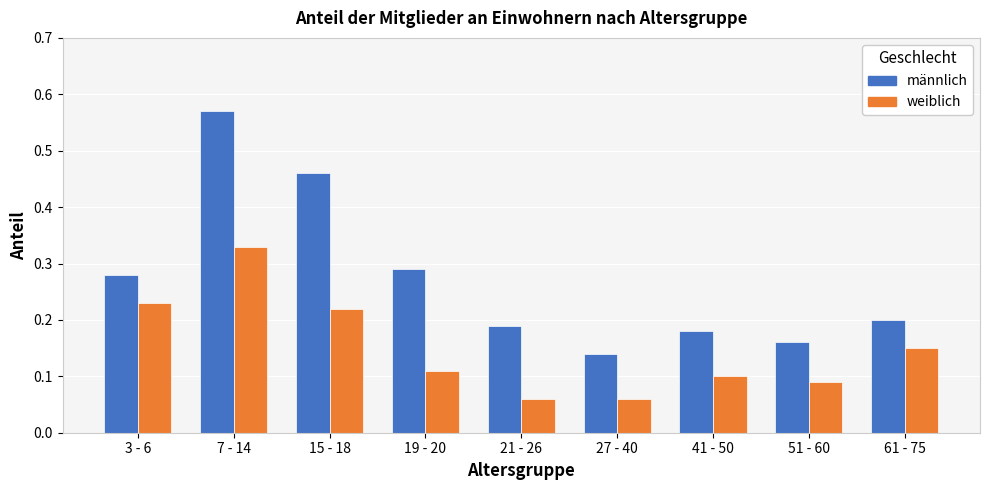

Count the männlich values in the range 0 to 1.

9